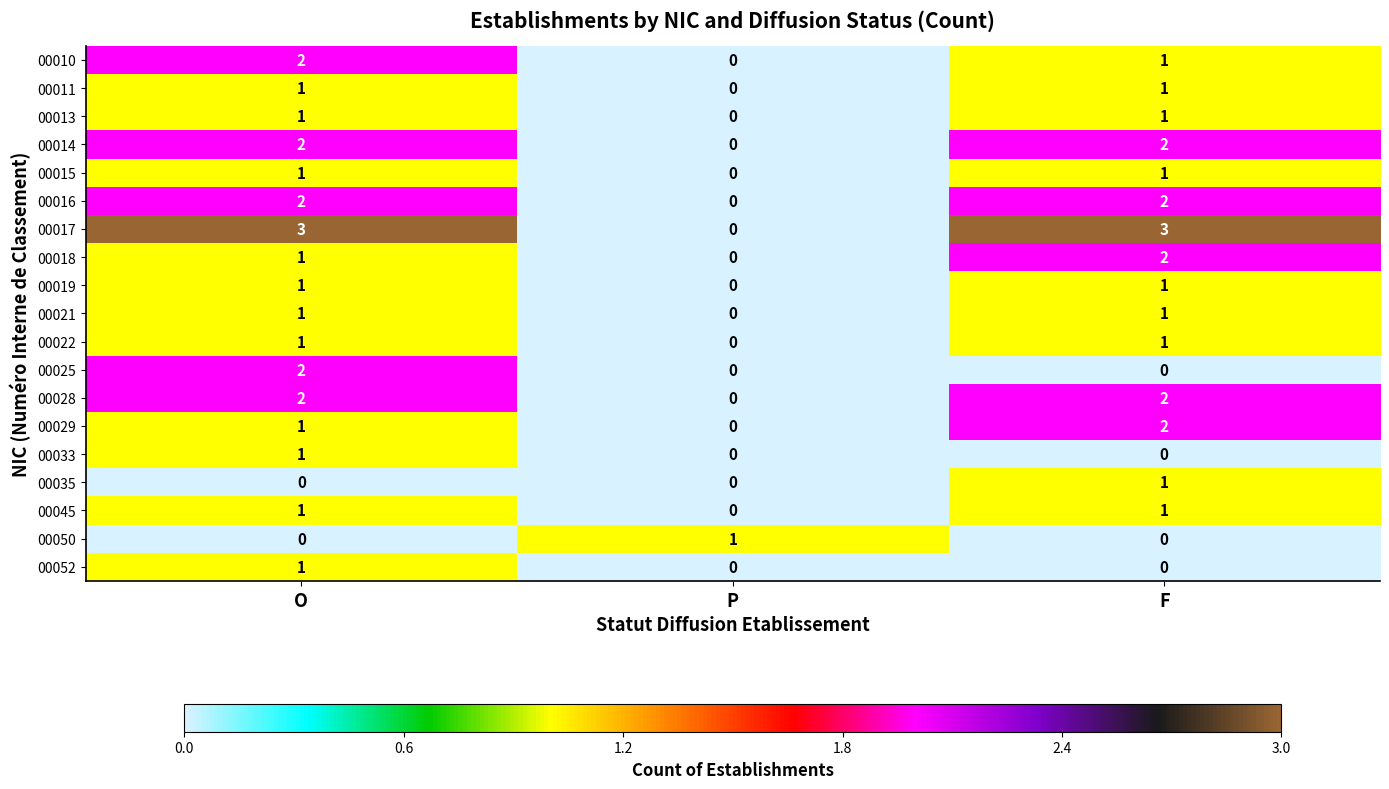

How many 00035 values are between 0 and 1?

3